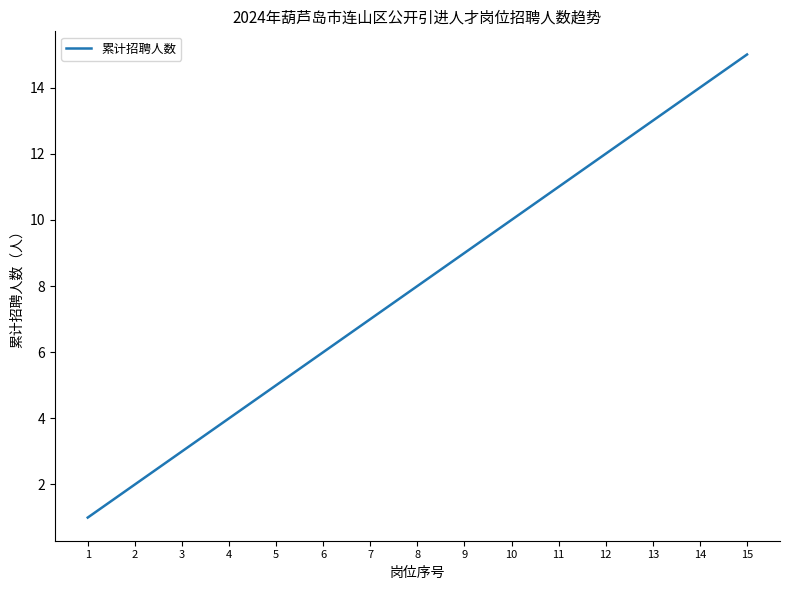

What is the ratio of the value at 12 to the value at 2?

6.0